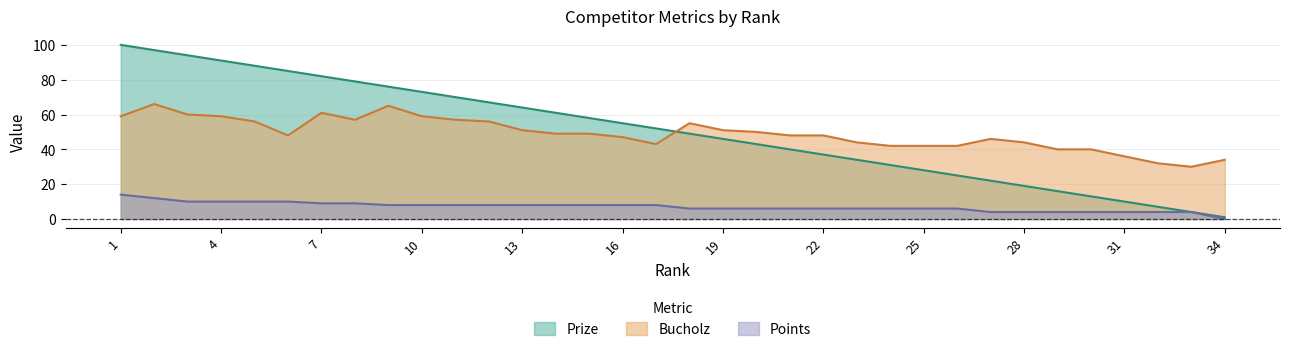

How many positive values does the Points series have?

33